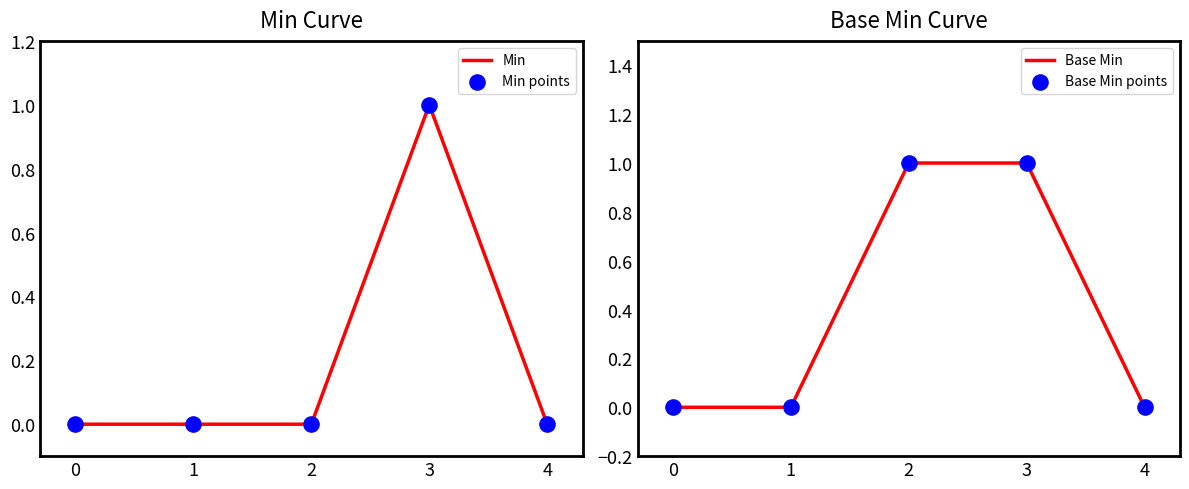

Which series has the largest total across all categories?

Base Min